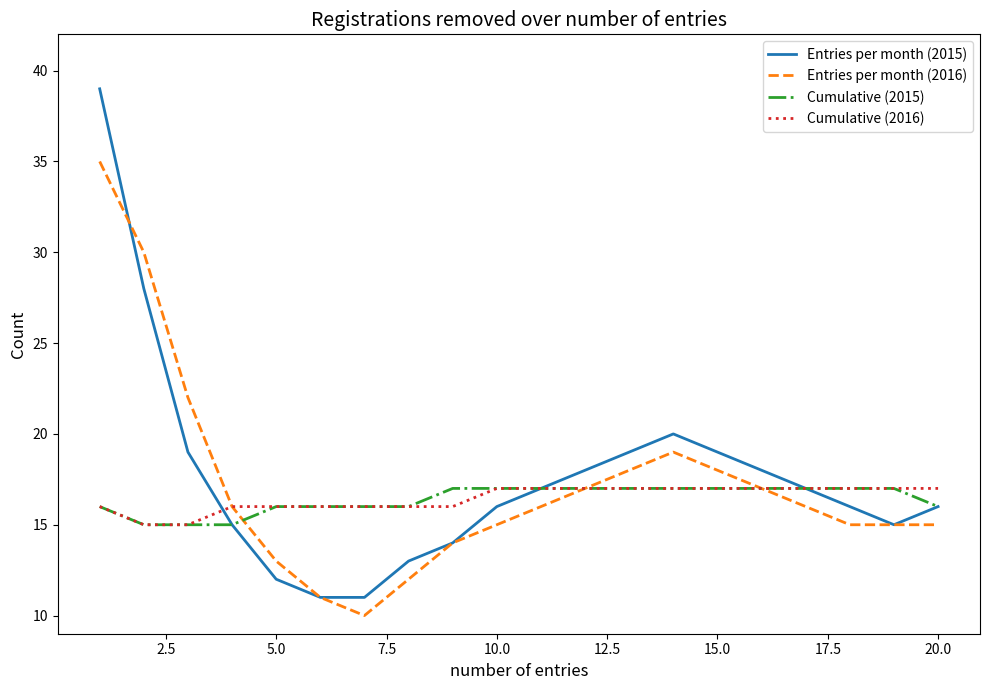

What is the average value of the Cumulative (2016) series?

16